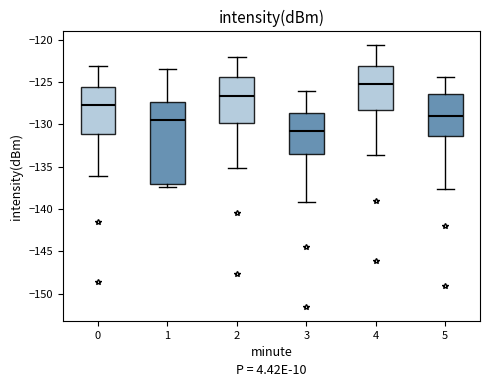

Which box is the tallest, from its lower edge to its upper edge?

1